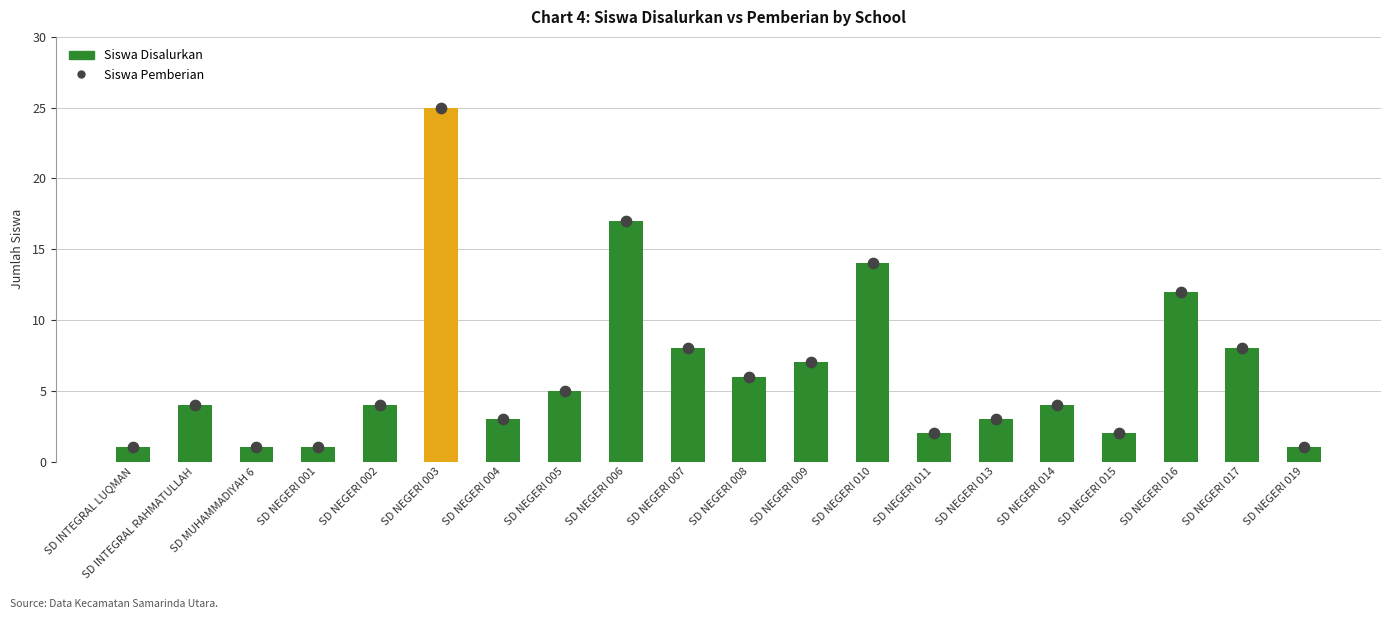

At how many categories does at least one series exceed 13?

3